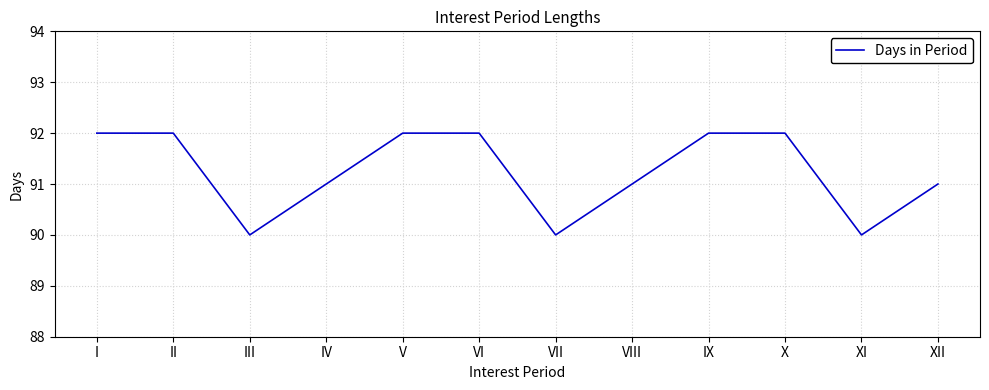

What is the difference between the values at II and VII?

2